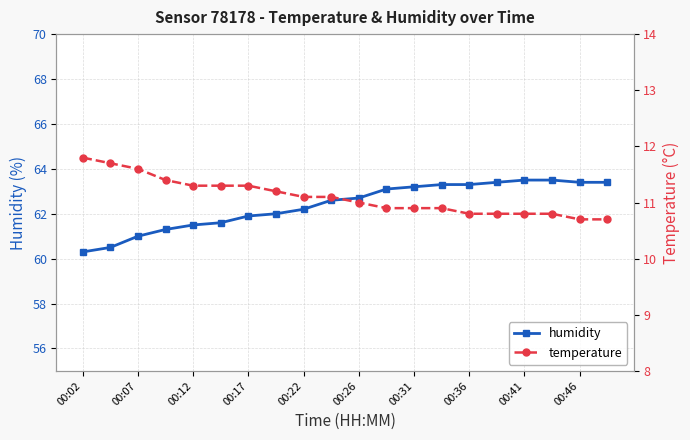

Reading left to right, transcribe all the data shown in this chart.

humidity: 60.3	60.5	61.0	61.3	61.5	61.6	61.9	62.0	62.2	62.6	62.7	63.1	63.2	63.3	63.3	63.4	63.5	63.5	63.4	63.4
temperature: 11.8	11.7	11.6	11.4	11.3	11.3	11.3	11.2	11.1	11.1	11.0	10.9	10.9	10.9	10.8	10.8	10.8	10.8	10.7	10.7